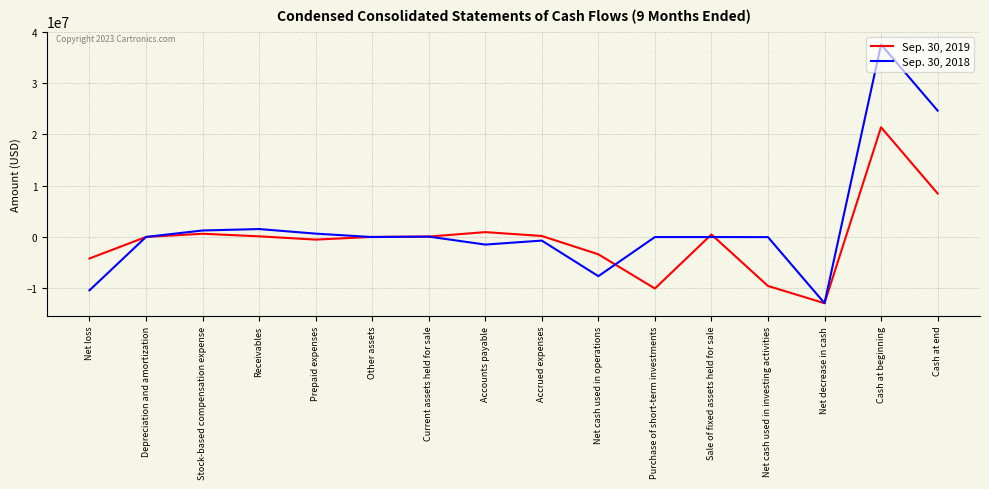

Rank the series at Stock-based compensation expense from highest to lowest value.

Sep. 30, 2018, Sep. 30, 2019